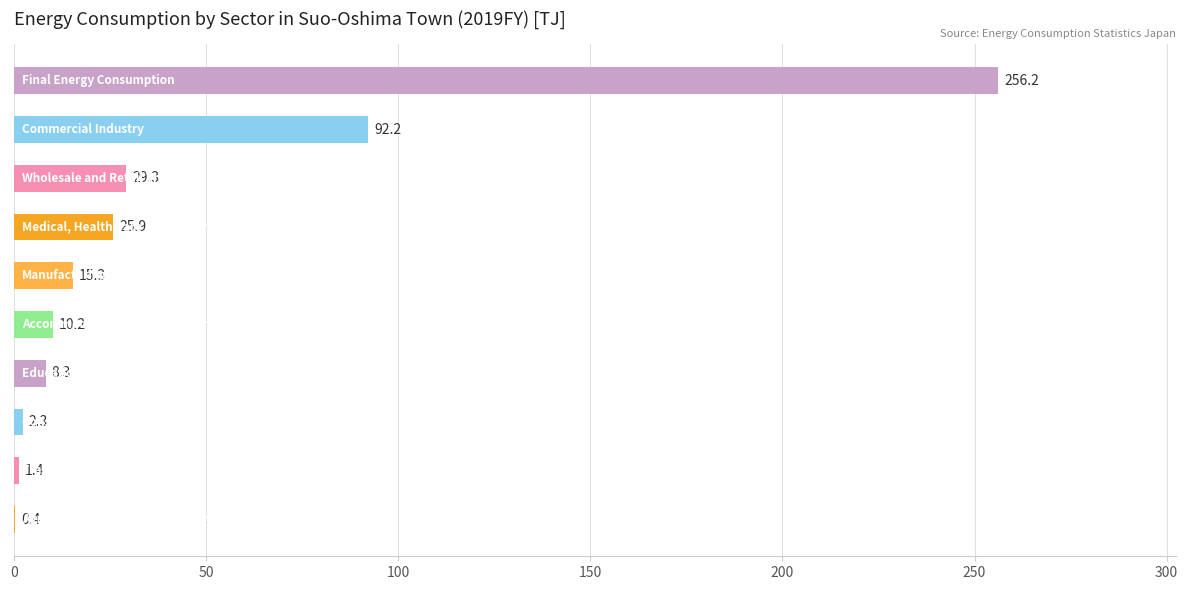

What is the maximum value shown in the chart?

256.2